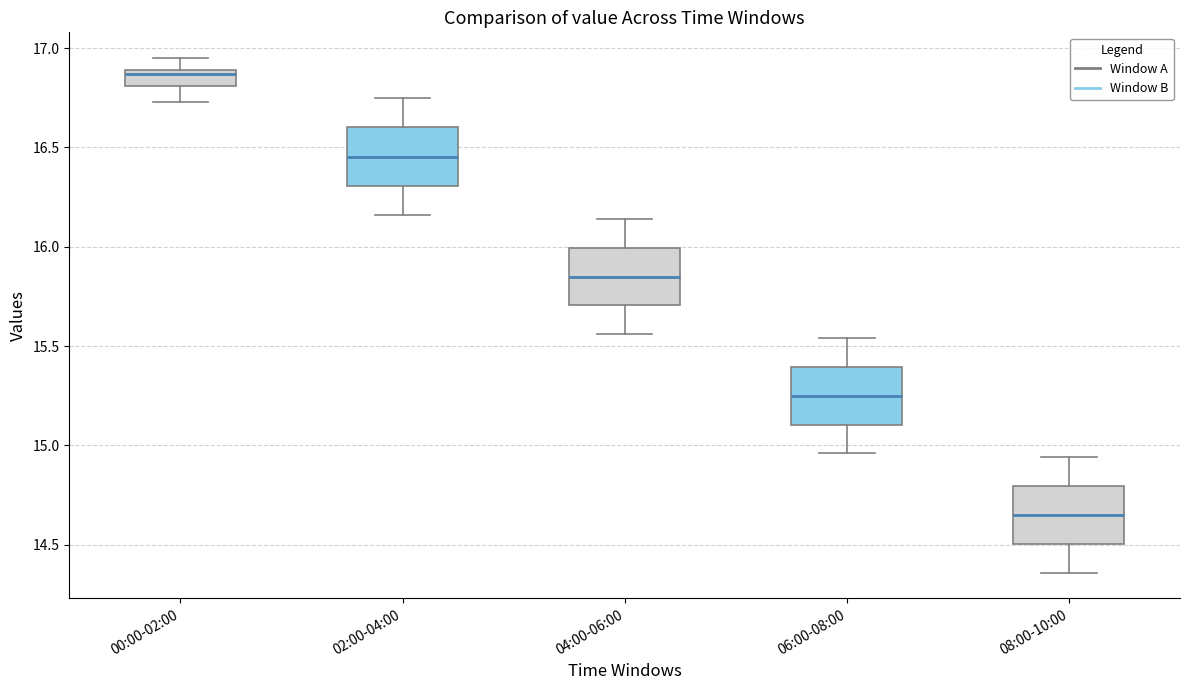

Reading left to right, read every box against the y-axis: the position of its median line, the range the box covers, and the ends of its whiskers. The values are not printed on the chart, so give them approximately, as read against the axis.

00:00-02:00: median 16.85, box 16.80 to 16.90, whiskers 16.75 to 16.95
02:00-04:00: median 16.45, box 16.30 to 16.60, whiskers 16.15 to 16.75
04:00-06:00: median 15.85, box 15.70 to 16.00, whiskers 15.55 to 16.15
06:00-08:00: median 15.25, box 15.10 to 15.40, whiskers 14.95 to 15.55
08:00-10:00: median 14.65, box 14.50 to 14.80, whiskers 14.35 to 14.95